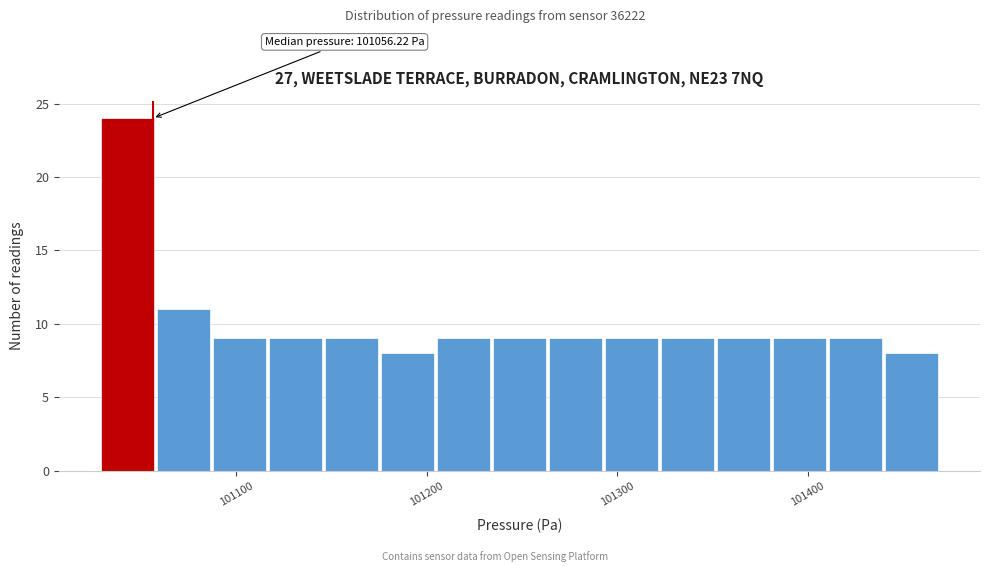

Around what value on the x-axis is the tallest bar? Give the approximate position of its centre, as read against the axis.

101040